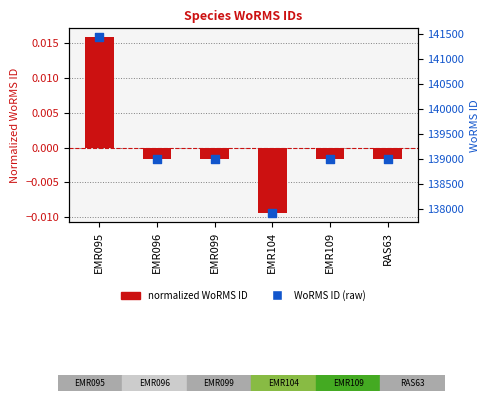

Which series has the largest Y range (max minus min)?

WoRMS ID (raw)